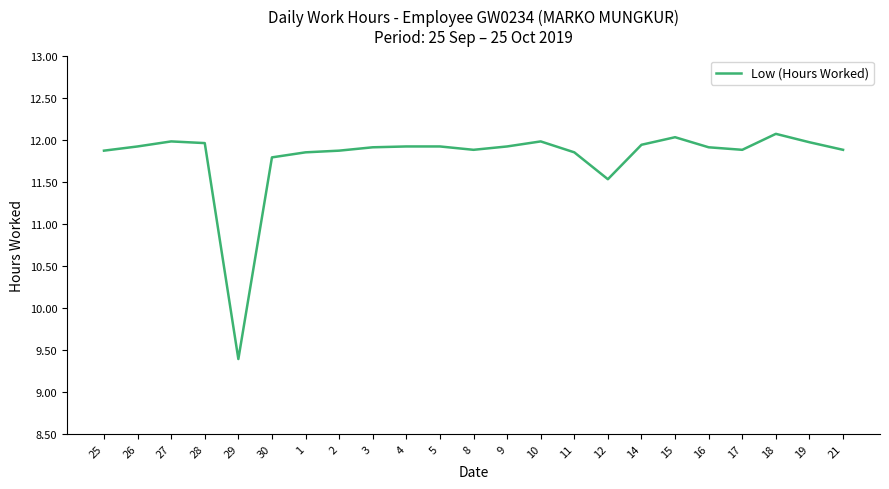

What is the difference between the maximum and minimum values?

2.7